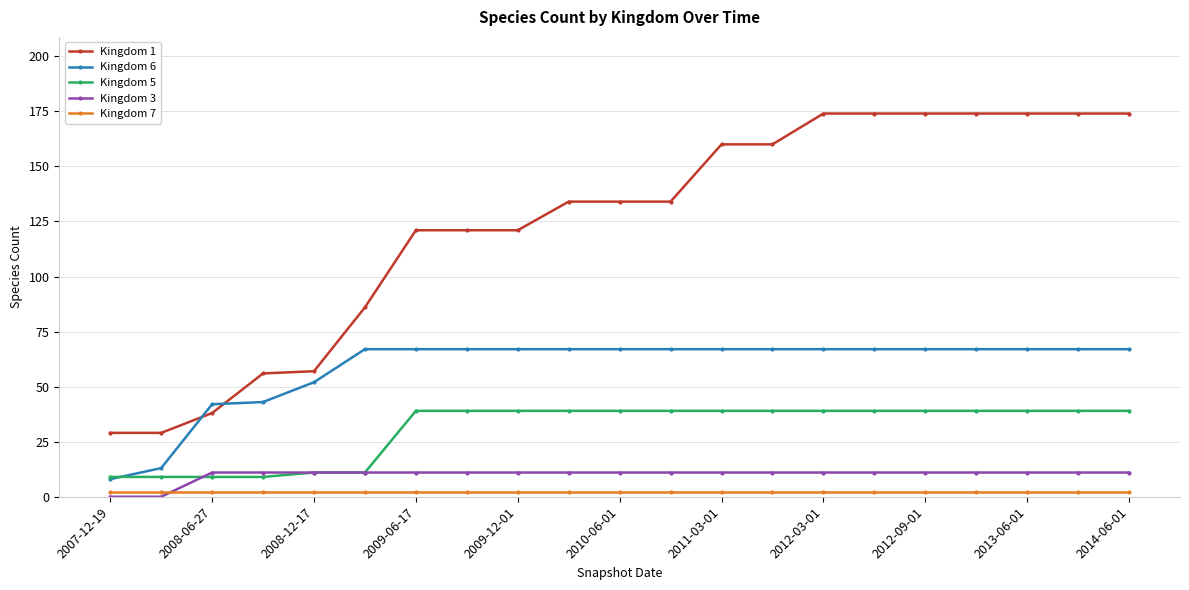

How many lines are shown in the chart?

5